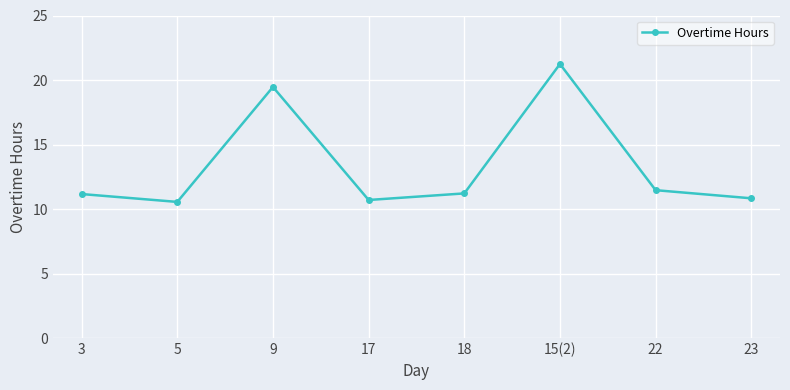

What is the difference between the maximum and minimum values?

10.7